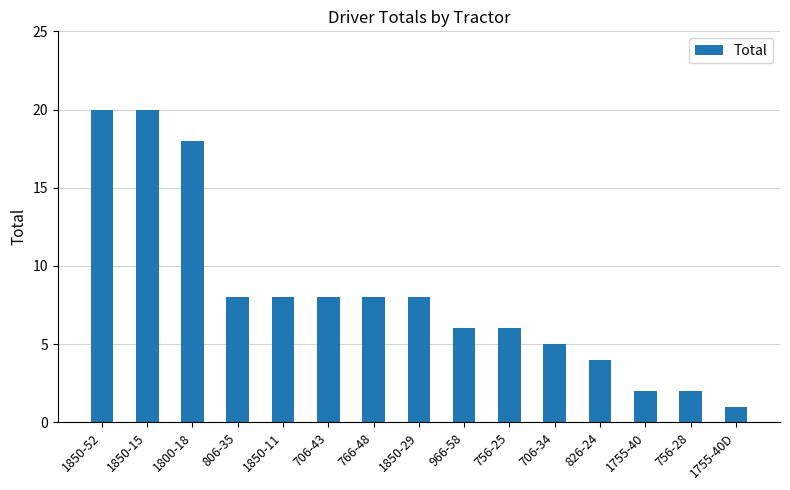

How many bars are there in total?

15